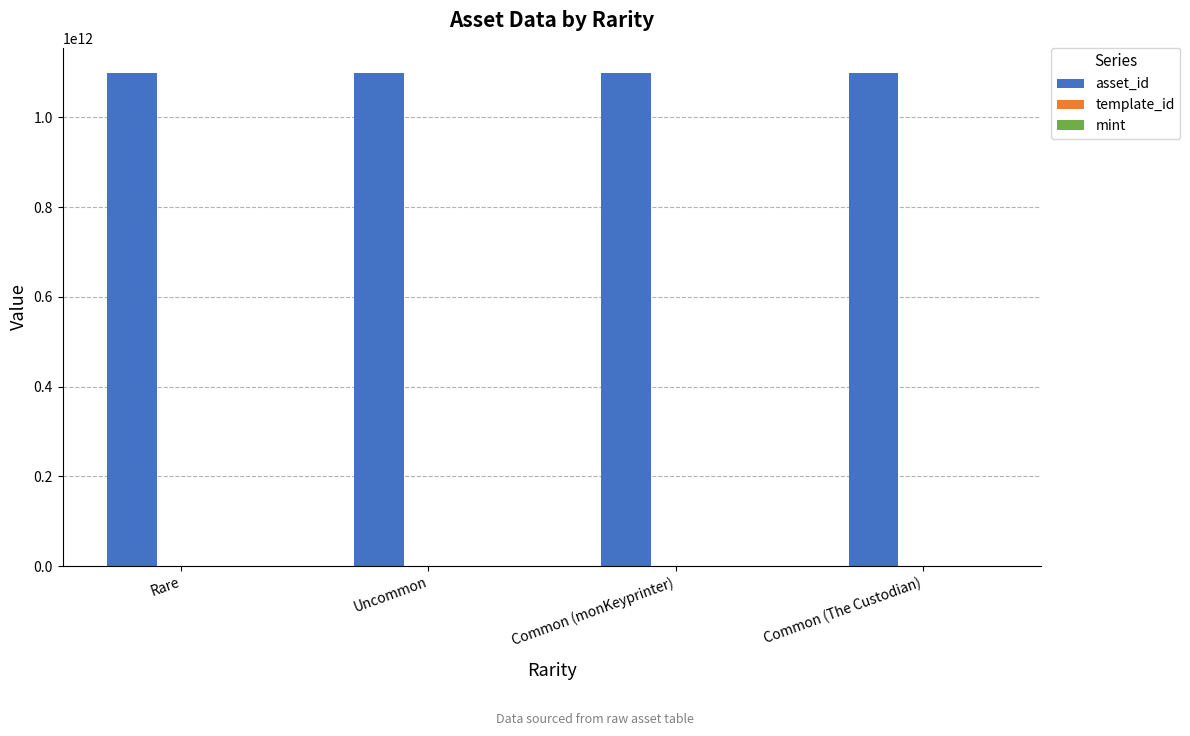

What is the maximum value shown in the chart?

1099841372832